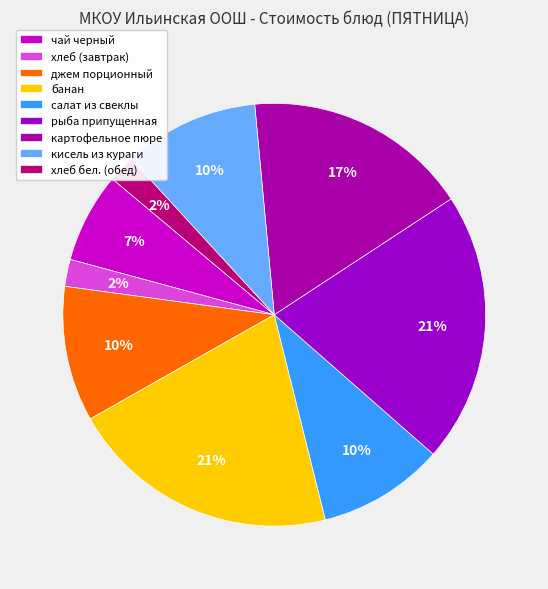

Which category has the smallest portion of the pie?

хлеб (завтрак)